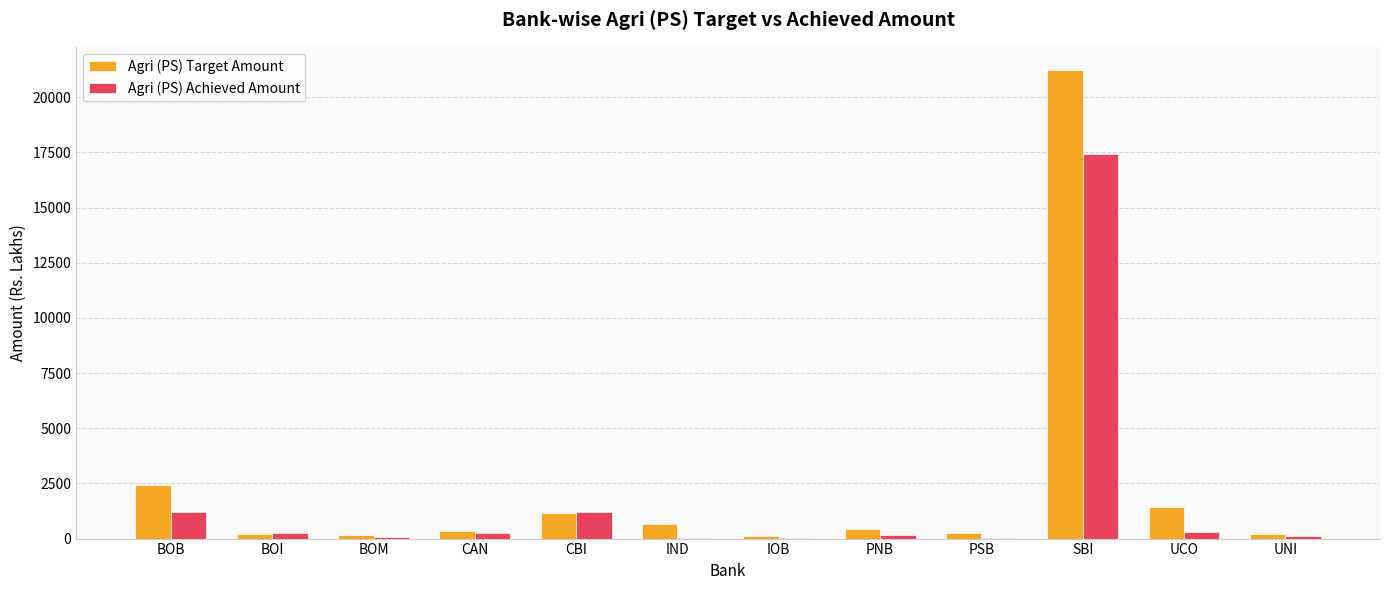

At which category is the sum across all series the highest?

SBI